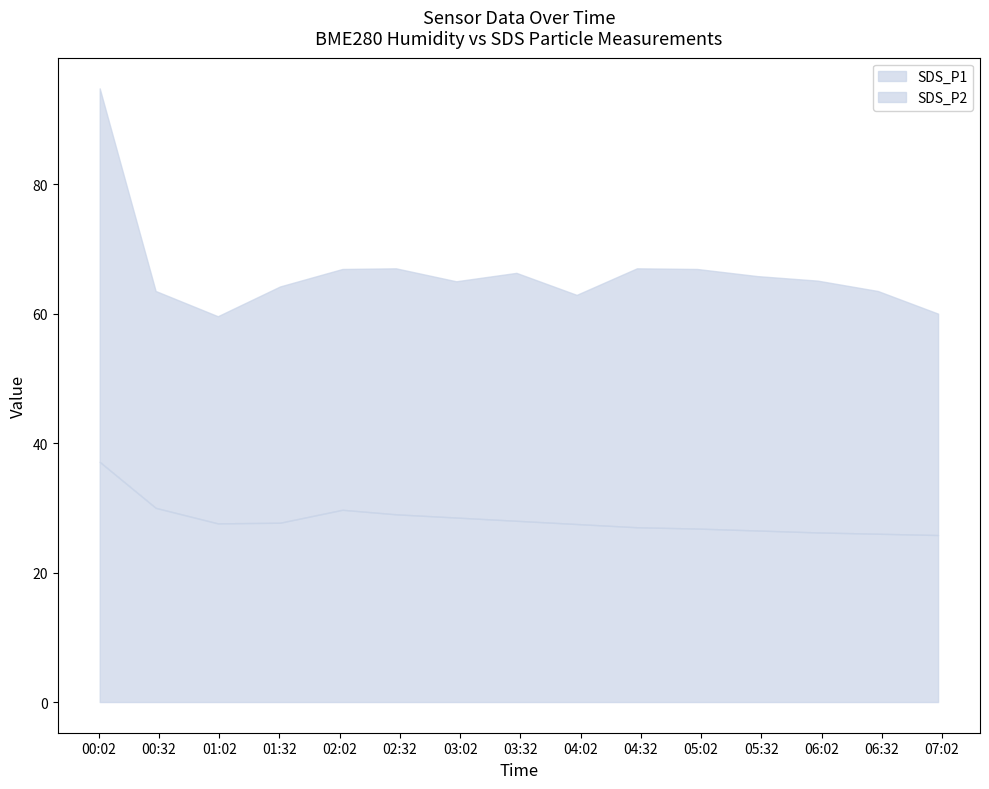

True or false: lower and upper cross at least once.

False